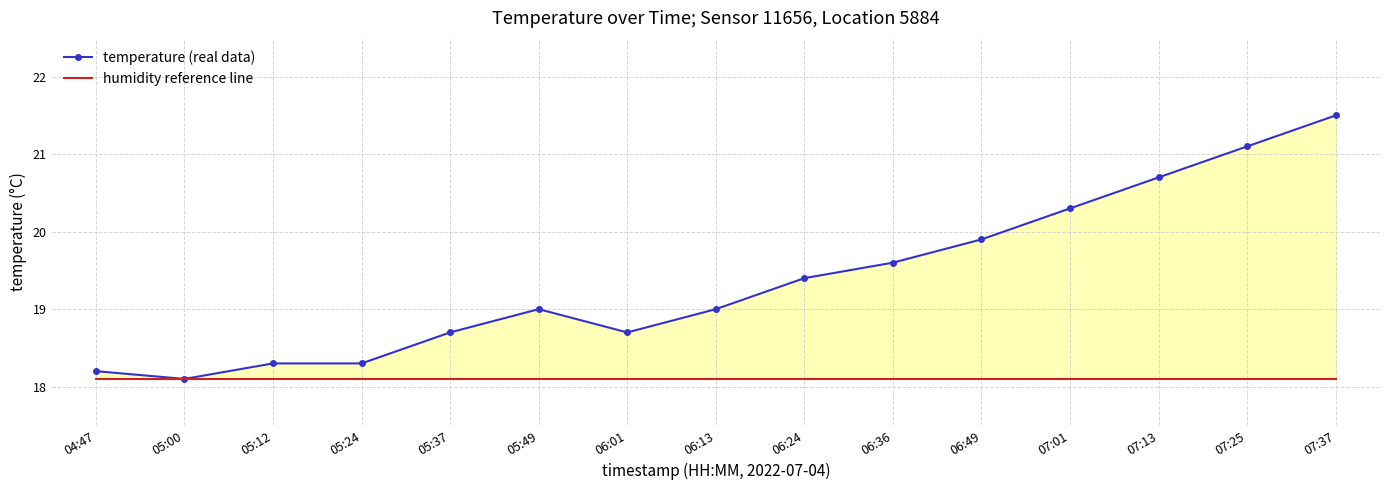

True or false: temperature (real data) and humidity reference line cross at least once.

False